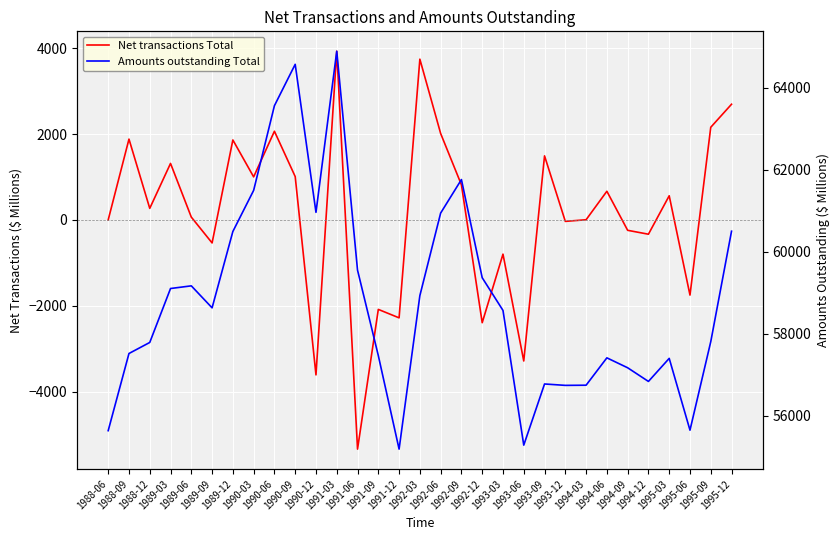

How many data points in Net transactions Total are above 269?

15